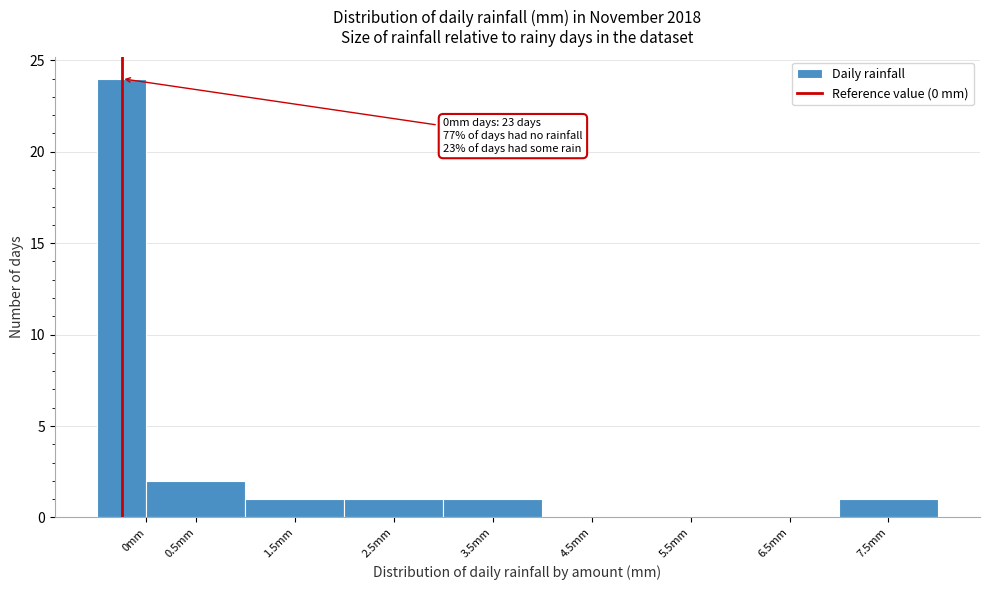

Reading right to left, extract all data points from this chart.

7.5mm=1	6.5mm=0	5.5mm=0	4.5mm=0	3.5mm=1	2.5mm=1	1.5mm=1	0.5mm=2	0mm=24